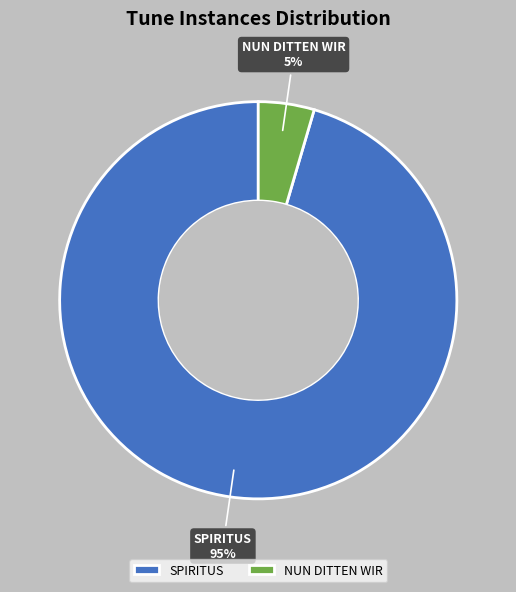

Does NUN DITTEN WIR account for over 50% of the chart?

No